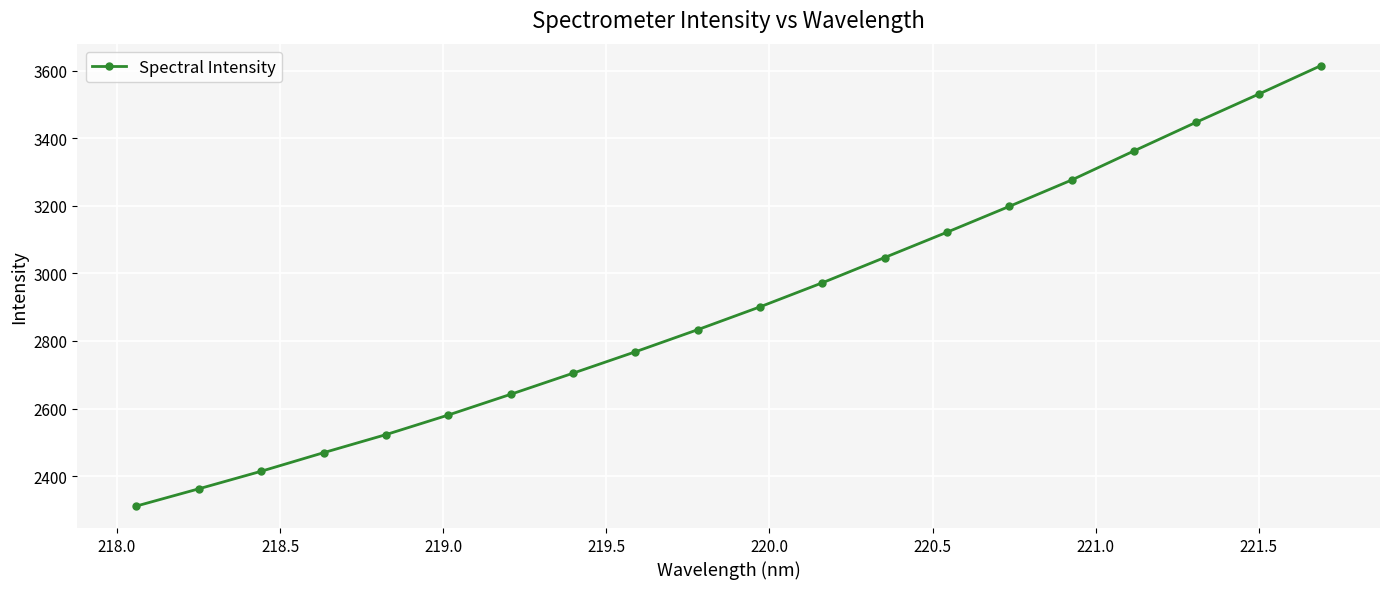

Reading left to right, transcribe all the data shown in this chart.

2311.6	2362.6	2414.5	2469.4	2522.9	2580.8	2642.1	2704.6	2767.9	2833.3	2900.9	2972.1	3046.8	3121.7	3198.1	3276.1	3362.1	3447.0	3529.9	3614.3